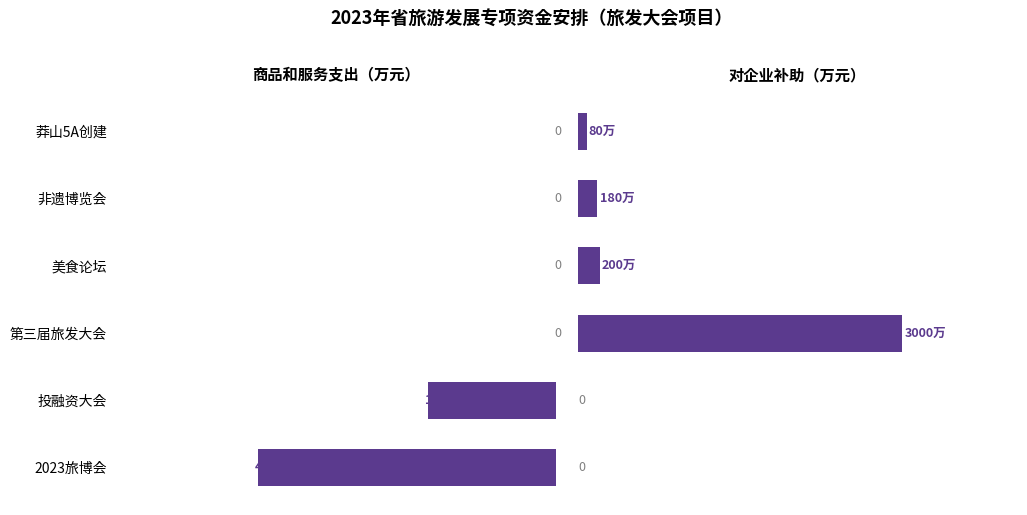

Is the value of 商品和服务支出 at 2023旅博会 greater than the value of 对企业补助 at 非遗博览会?

Yes